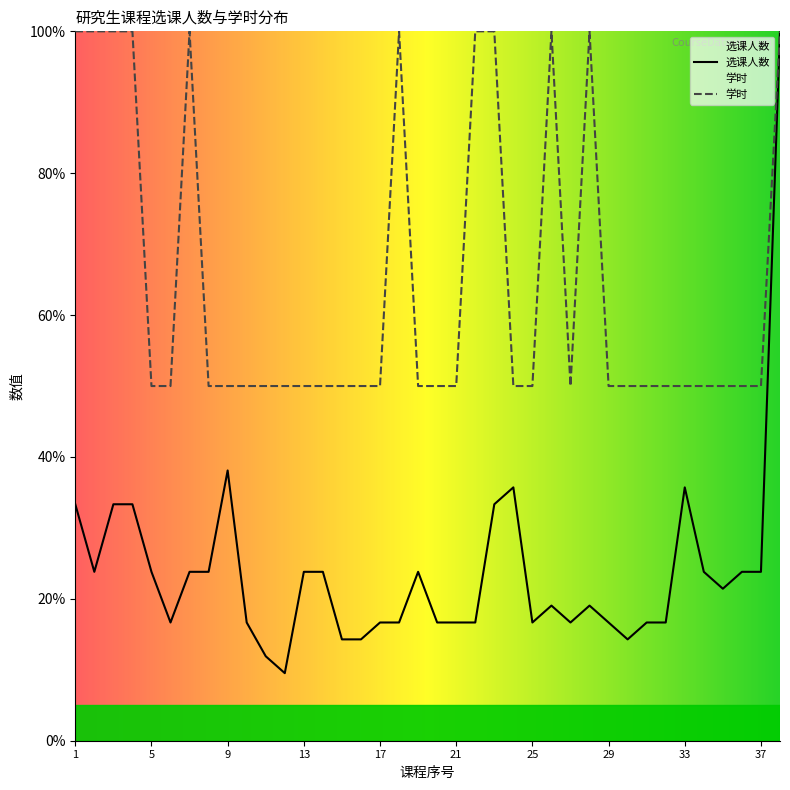

Is it true that 学时 equals 32.3 at 3?

False